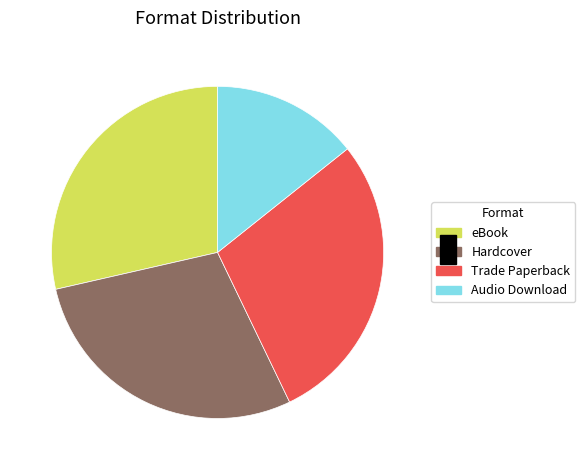

Approximately how many times larger is the value at Trade Paperback compared to Hardcover?

1.0